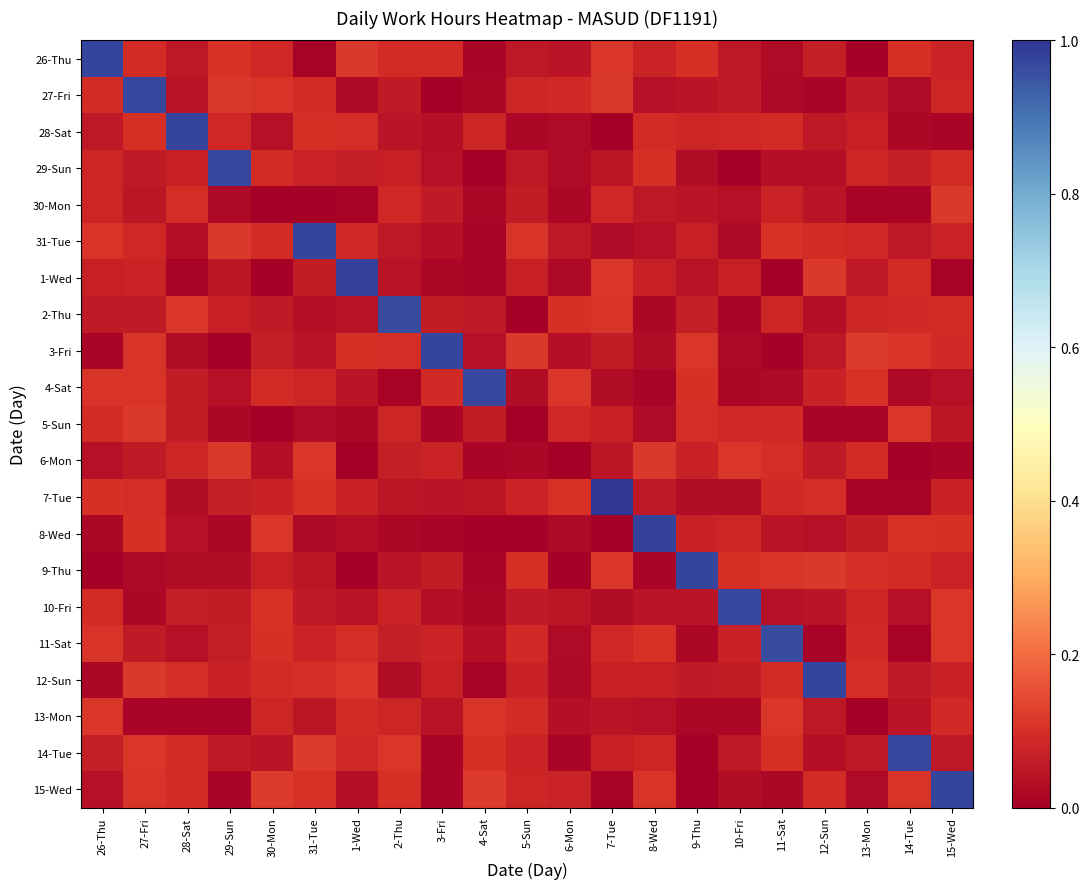

Reading right to left, what are all the values shown in this chart?

26-Thu: 15-Wed=0.1	14-Tue=0.1	13-Mon=0.0	12-Sun=0.1	11-Sat=0.0	10-Fri=0.1	9-Thu=0.1	8-Wed=0.1	7-Tue=0.1	6-Mon=0.0	5-Sun=0.1	4-Sat=0.0	3-Fri=0.1	2-Thu=0.1	1-Wed=0.1	31-Tue=0.0	30-Mon=0.1	29-Sun=0.1	28-Sat=0.1	27-Fri=0.1	26-Thu=1.0
27-Fri: 15-Wed=0.1	14-Tue=0.0	13-Mon=0.1	12-Sun=0.0	11-Sat=0.0	10-Fri=0.1	9-Thu=0.0	8-Wed=0.0	7-Tue=0.1	6-Mon=0.1	5-Sun=0.1	4-Sat=0.0	3-Fri=0.0	2-Thu=0.1	1-Wed=0.0	31-Tue=0.1	30-Mon=0.1	29-Sun=0.1	28-Sat=0.0	27-Fri=1.0	26-Thu=0.1
28-Sat: 15-Wed=0.0	14-Tue=0.0	13-Mon=0.1	12-Sun=0.1	11-Sat=0.1	10-Fri=0.1	9-Thu=0.1	8-Wed=0.1	7-Tue=0.0	6-Mon=0.0	5-Sun=0.0	4-Sat=0.1	3-Fri=0.0	2-Thu=0.0	1-Wed=0.1	31-Tue=0.1	30-Mon=0.0	29-Sun=0.1	28-Sat=1.0	27-Fri=0.1	26-Thu=0.1
29-Sun: 15-Wed=0.1	14-Tue=0.1	13-Mon=0.1	12-Sun=0.0	11-Sat=0.0	10-Fri=0.0	9-Thu=0.0	8-Wed=0.1	7-Tue=0.0	6-Mon=0.0	5-Sun=0.1	4-Sat=0.0	3-Fri=0.0	2-Thu=0.1	1-Wed=0.1	31-Tue=0.1	30-Mon=0.1	29-Sun=1.0	28-Sat=0.1	27-Fri=0.1	26-Thu=0.1
30-Mon: 15-Wed=0.1	14-Tue=0.0	13-Mon=0.0	12-Sun=0.0	11-Sat=0.1	10-Fri=0.0	9-Thu=0.0	8-Wed=0.1	7-Tue=0.1	6-Mon=0.0	5-Sun=0.1	4-Sat=0.0	3-Fri=0.1	2-Thu=0.1	1-Wed=0.0	31-Tue=0.0	30-Mon=0.0	29-Sun=0.0	28-Sat=0.1	27-Fri=0.0	26-Thu=0.1
31-Tue: 15-Wed=0.1	14-Tue=0.1	13-Mon=0.1	12-Sun=0.1	11-Sat=0.1	10-Fri=0.0	9-Thu=0.1	8-Wed=0.0	7-Tue=0.0	6-Mon=0.1	5-Sun=0.1	4-Sat=0.0	3-Fri=0.0	2-Thu=0.1	1-Wed=0.1	31-Tue=1.0	30-Mon=0.1	29-Sun=0.1	28-Sat=0.0	27-Fri=0.1	26-Thu=0.1
1-Wed: 15-Wed=0.0	14-Tue=0.1	13-Mon=0.1	12-Sun=0.1	11-Sat=0.0	10-Fri=0.1	9-Thu=0.0	8-Wed=0.1	7-Tue=0.1	6-Mon=0.0	5-Sun=0.1	4-Sat=0.0	3-Fri=0.0	2-Thu=0.0	1-Wed=1.0	31-Tue=0.1	30-Mon=0.0	29-Sun=0.0	28-Sat=0.0	27-Fri=0.1	26-Thu=0.1
2-Thu: 15-Wed=0.1	14-Tue=0.1	13-Mon=0.1	12-Sun=0.0	11-Sat=0.1	10-Fri=0.0	9-Thu=0.1	8-Wed=0.0	7-Tue=0.1	6-Mon=0.1	5-Sun=0.0	4-Sat=0.1	3-Fri=0.1	2-Thu=1.0	1-Wed=0.0	31-Tue=0.0	30-Mon=0.1	29-Sun=0.1	28-Sat=0.1	27-Fri=0.1	26-Thu=0.1
3-Fri: 15-Wed=0.1	14-Tue=0.1	13-Mon=0.1	12-Sun=0.1	11-Sat=0.0	10-Fri=0.0	9-Thu=0.1	8-Wed=0.0	7-Tue=0.1	6-Mon=0.0	5-Sun=0.1	4-Sat=0.0	3-Fri=1.0	2-Thu=0.1	1-Wed=0.1	31-Tue=0.0	30-Mon=0.1	29-Sun=0.0	28-Sat=0.0	27-Fri=0.1	26-Thu=0.0
4-Sat: 15-Wed=0.0	14-Tue=0.0	13-Mon=0.1	12-Sun=0.1	11-Sat=0.0	10-Fri=0.0	9-Thu=0.1	8-Wed=0.0	7-Tue=0.0	6-Mon=0.1	5-Sun=0.0	4-Sat=1.0	3-Fri=0.1	2-Thu=0.0	1-Wed=0.0	31-Tue=0.1	30-Mon=0.1	29-Sun=0.0	28-Sat=0.1	27-Fri=0.1	26-Thu=0.1
5-Sun: 15-Wed=0.0	14-Tue=0.1	13-Mon=0.0	12-Sun=0.0	11-Sat=0.1	10-Fri=0.1	9-Thu=0.1	8-Wed=0.0	7-Tue=0.1	6-Mon=0.1	5-Sun=0.0	4-Sat=0.1	3-Fri=0.0	2-Thu=0.1	1-Wed=0.0	31-Tue=0.0	30-Mon=0.0	29-Sun=0.0	28-Sat=0.1	27-Fri=0.1	26-Thu=0.1
6-Mon: 15-Wed=0.0	14-Tue=0.0	13-Mon=0.1	12-Sun=0.1	11-Sat=0.1	10-Fri=0.1	9-Thu=0.1	8-Wed=0.1	7-Tue=0.0	6-Mon=0.0	5-Sun=0.0	4-Sat=0.0	3-Fri=0.1	2-Thu=0.1	1-Wed=0.0	31-Tue=0.1	30-Mon=0.0	29-Sun=0.1	28-Sat=0.1	27-Fri=0.1	26-Thu=0.0
7-Tue: 15-Wed=0.1	14-Tue=0.0	13-Mon=0.0	12-Sun=0.1	11-Sat=0.1	10-Fri=0.0	9-Thu=0.0	8-Wed=0.1	7-Tue=1.0	6-Mon=0.1	5-Sun=0.1	4-Sat=0.1	3-Fri=0.0	2-Thu=0.0	1-Wed=0.1	31-Tue=0.1	30-Mon=0.1	29-Sun=0.1	28-Sat=0.0	27-Fri=0.1	26-Thu=0.1
8-Wed: 15-Wed=0.1	14-Tue=0.1	13-Mon=0.1	12-Sun=0.0	11-Sat=0.0	10-Fri=0.1	9-Thu=0.1	8-Wed=1.0	7-Tue=0.0	6-Mon=0.0	5-Sun=0.0	4-Sat=0.0	3-Fri=0.0	2-Thu=0.0	1-Wed=0.0	31-Tue=0.0	30-Mon=0.1	29-Sun=0.0	28-Sat=0.0	27-Fri=0.1	26-Thu=0.0
9-Thu: 15-Wed=0.1	14-Tue=0.1	13-Mon=0.1	12-Sun=0.1	11-Sat=0.1	10-Fri=0.1	9-Thu=1.0	8-Wed=0.0	7-Tue=0.1	6-Mon=0.0	5-Sun=0.1	4-Sat=0.0	3-Fri=0.1	2-Thu=0.0	1-Wed=0.0	31-Tue=0.0	30-Mon=0.1	29-Sun=0.0	28-Sat=0.0	27-Fri=0.0	26-Thu=0.0
10-Fri: 15-Wed=0.1	14-Tue=0.0	13-Mon=0.1	12-Sun=0.0	11-Sat=0.0	10-Fri=1.0	9-Thu=0.0	8-Wed=0.0	7-Tue=0.0	6-Mon=0.0	5-Sun=0.1	4-Sat=0.0	3-Fri=0.0	2-Thu=0.1	1-Wed=0.0	31-Tue=0.1	30-Mon=0.1	29-Sun=0.1	28-Sat=0.1	27-Fri=0.0	26-Thu=0.1
11-Sat: 15-Wed=0.1	14-Tue=0.0	13-Mon=0.1	12-Sun=0.0	11-Sat=1.0	10-Fri=0.1	9-Thu=0.0	8-Wed=0.1	7-Tue=0.1	6-Mon=0.0	5-Sun=0.1	4-Sat=0.0	3-Fri=0.1	2-Thu=0.1	1-Wed=0.1	31-Tue=0.1	30-Mon=0.1	29-Sun=0.1	28-Sat=0.0	27-Fri=0.1	26-Thu=0.1
12-Sun: 15-Wed=0.1	14-Tue=0.1	13-Mon=0.1	12-Sun=1.0	11-Sat=0.1	10-Fri=0.1	9-Thu=0.1	8-Wed=0.1	7-Tue=0.1	6-Mon=0.0	5-Sun=0.1	4-Sat=0.0	3-Fri=0.1	2-Thu=0.0	1-Wed=0.1	31-Tue=0.1	30-Mon=0.1	29-Sun=0.1	28-Sat=0.1	27-Fri=0.1	26-Thu=0.0
13-Mon: 15-Wed=0.1	14-Tue=0.0	13-Mon=0.0	12-Sun=0.1	11-Sat=0.1	10-Fri=0.0	9-Thu=0.0	8-Wed=0.0	7-Tue=0.0	6-Mon=0.0	5-Sun=0.1	4-Sat=0.1	3-Fri=0.0	2-Thu=0.1	1-Wed=0.1	31-Tue=0.0	30-Mon=0.1	29-Sun=0.0	28-Sat=0.0	27-Fri=0.0	26-Thu=0.1
14-Tue: 15-Wed=0.1	14-Tue=1.0	13-Mon=0.1	12-Sun=0.0	11-Sat=0.1	10-Fri=0.1	9-Thu=0.0	8-Wed=0.1	7-Tue=0.1	6-Mon=0.0	5-Sun=0.1	4-Sat=0.1	3-Fri=0.0	2-Thu=0.1	1-Wed=0.1	31-Tue=0.1	30-Mon=0.0	29-Sun=0.1	28-Sat=0.1	27-Fri=0.1	26-Thu=0.1
15-Wed: 15-Wed=1.0	14-Tue=0.1	13-Mon=0.0	12-Sun=0.1	11-Sat=0.0	10-Fri=0.0	9-Thu=0.0	8-Wed=0.1	7-Tue=0.0	6-Mon=0.1	5-Sun=0.1	4-Sat=0.1	3-Fri=0.0	2-Thu=0.1	1-Wed=0.0	31-Tue=0.1	30-Mon=0.1	29-Sun=0.0	28-Sat=0.1	27-Fri=0.1	26-Thu=0.0